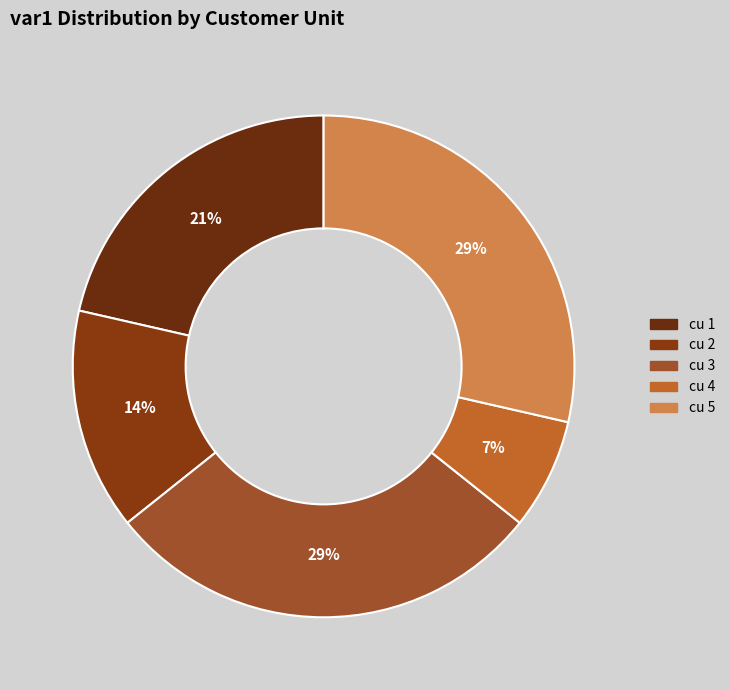

Is cu 2 the majority of the pie?

No